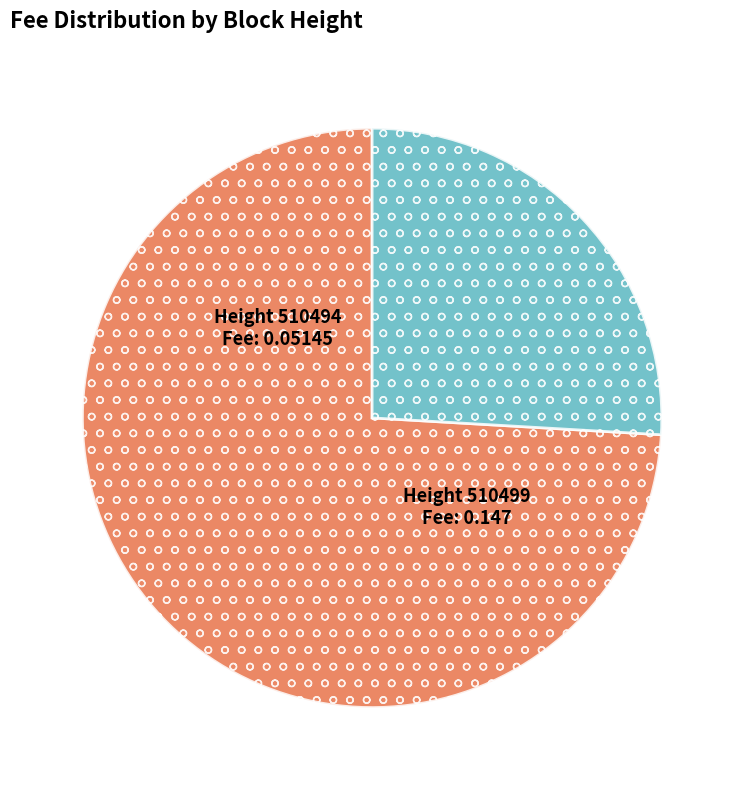

Which category has the smallest portion of the pie?

Height 510494